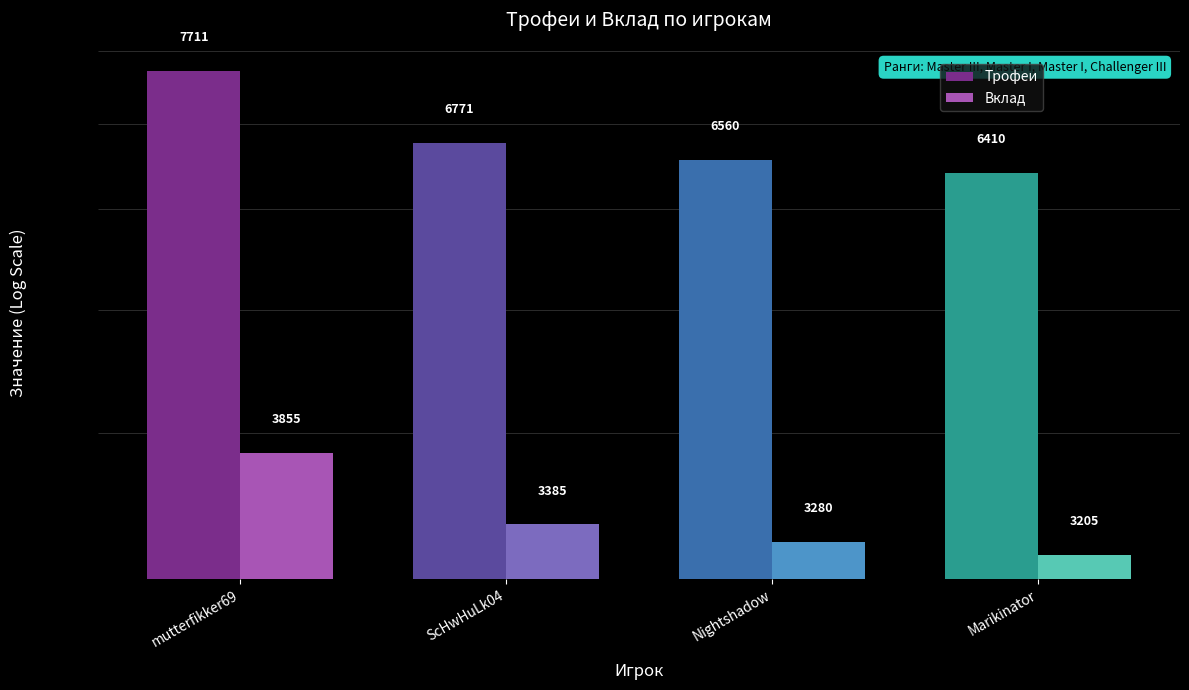

Which series has the largest total across all categories?

Трофеи